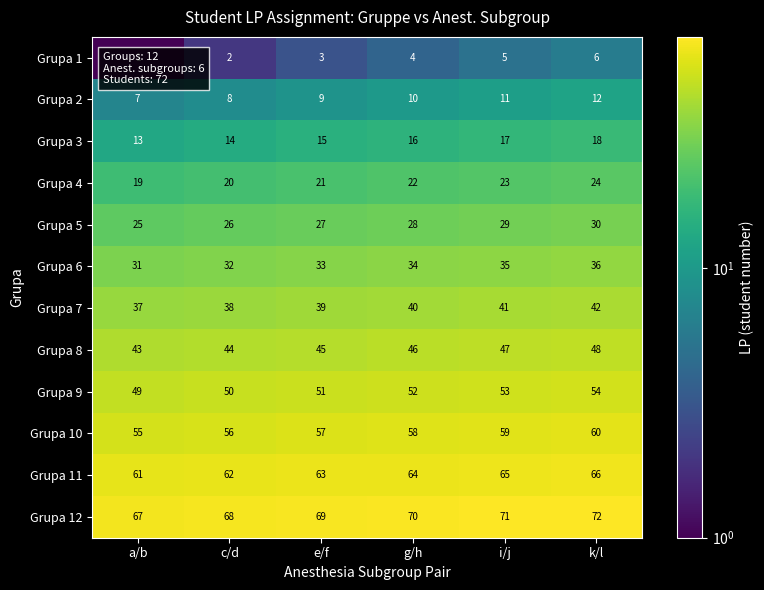

True or false: Grupa 9 has a value of 50 at c/d.

True